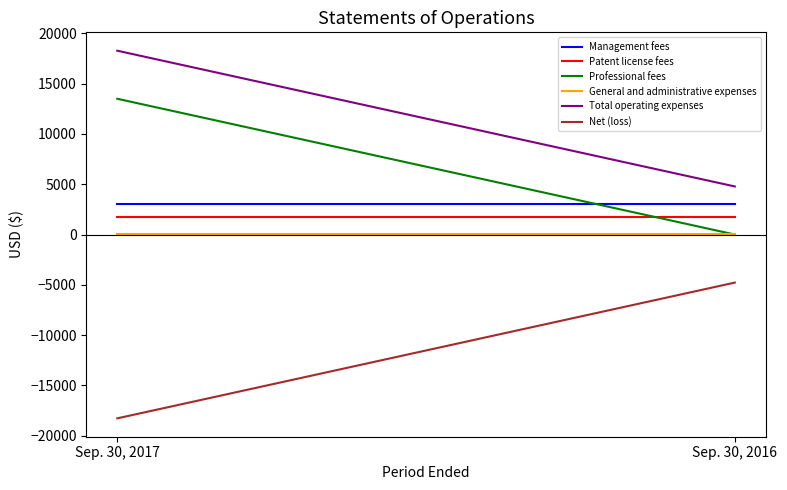

Which category has the highest value across all series?

Sep. 30, 2017